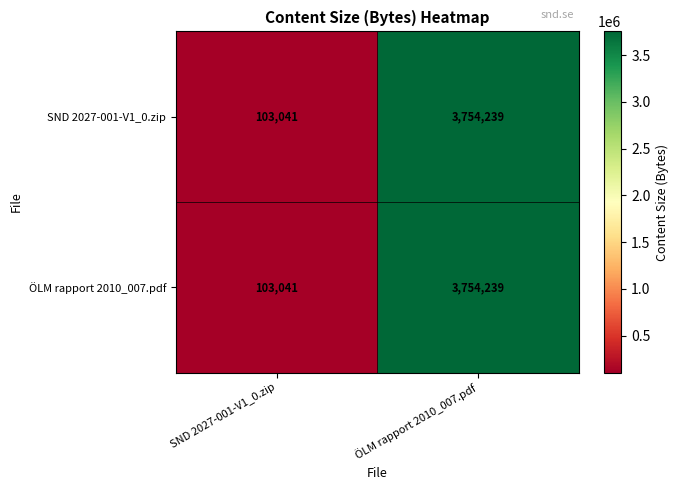

At which category is the sum across all series the highest?

ÖLM rapport 2010_007.pdf